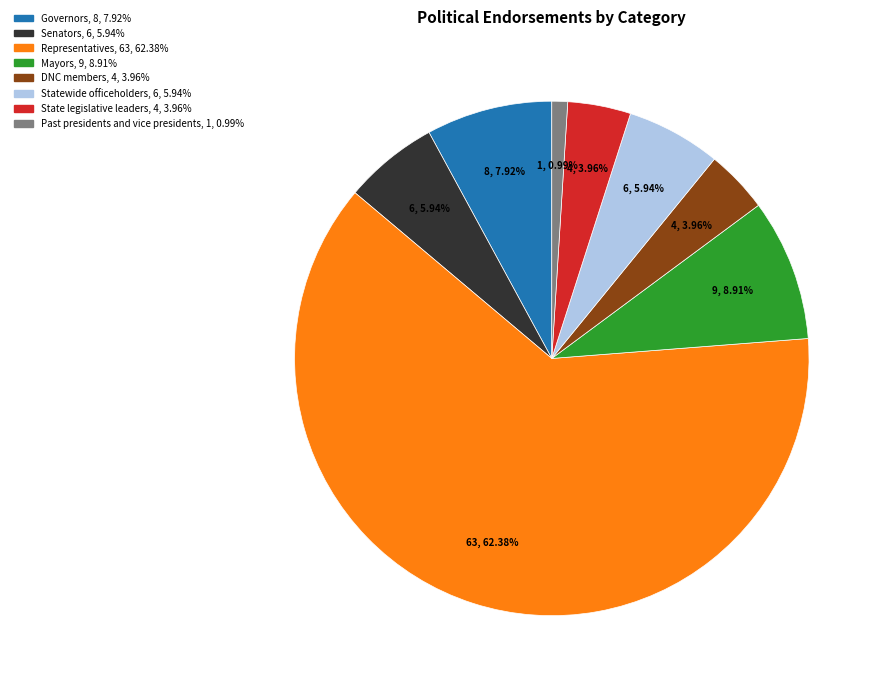

What is the smallest slice in the pie chart?

Past presidents and vice presidents